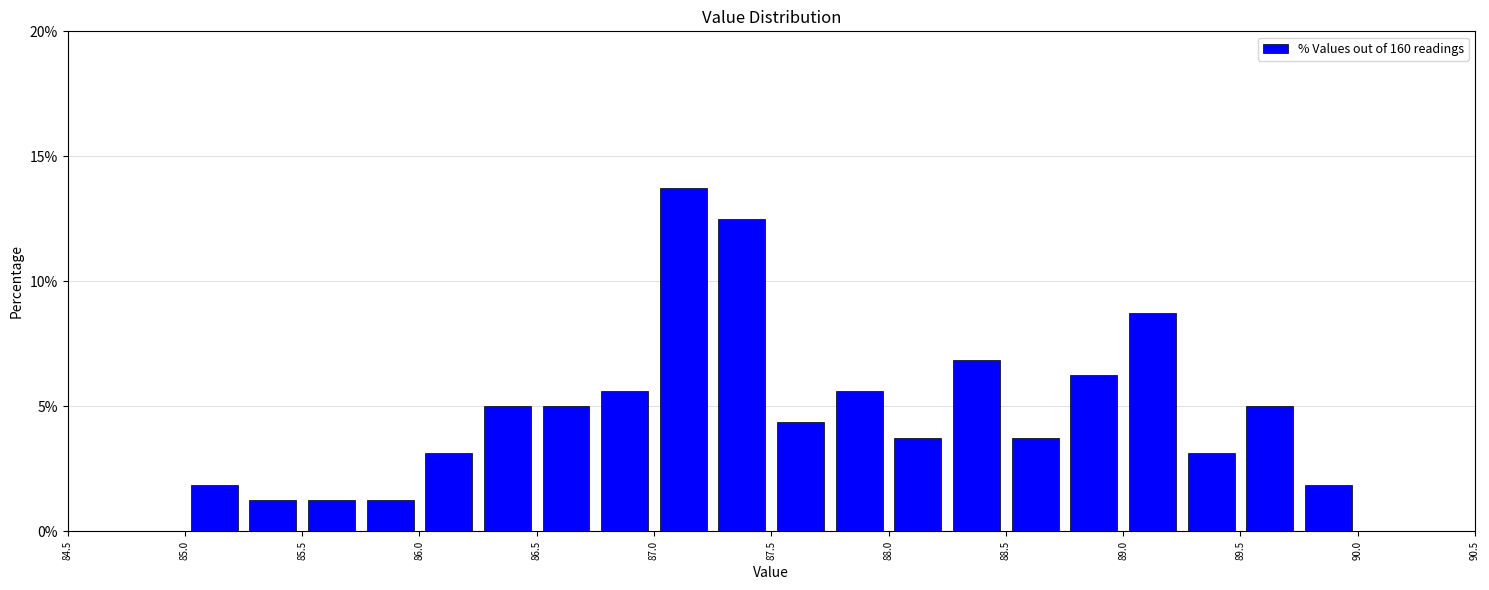

Reading left to right, list every bar in this chart as the range it spans on the x-axis followed by its height. The values are not printed on the chart, so give them approximately, as read against the axis.

85.00 to 85.25: 2.0
85.25 to 85.50: 1.5
85.50 to 85.75: 1.5
85.75 to 86.00: 1.5
86.00 to 86.25: 3.0
86.25 to 86.50: 5.0
86.50 to 86.75: 5.0
86.75 to 87.00: 5.5
87.00 to 87.25: 14.0
87.25 to 87.50: 12.5
87.50 to 87.75: 4.5
87.75 to 88.00: 5.5
88.00 to 88.25: 4.0
88.25 to 88.50: 7.0
88.50 to 88.75: 4.0
88.75 to 89.00: 6.5
89.00 to 89.25: 9.0
89.25 to 89.50: 3.0
89.50 to 89.75: 5.0
89.75 to 90.00: 2.0